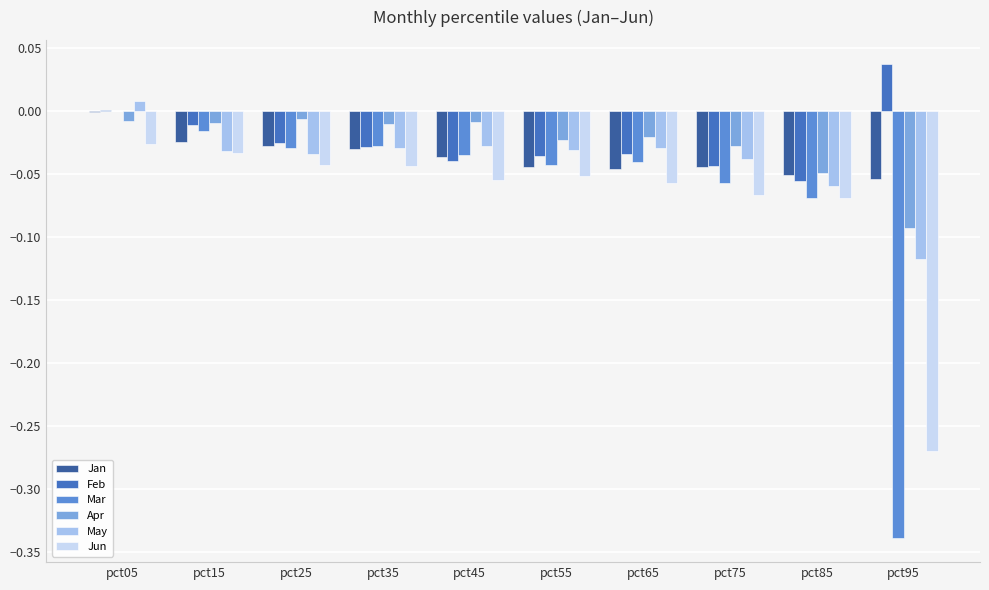

How many groups of bars are there?

10